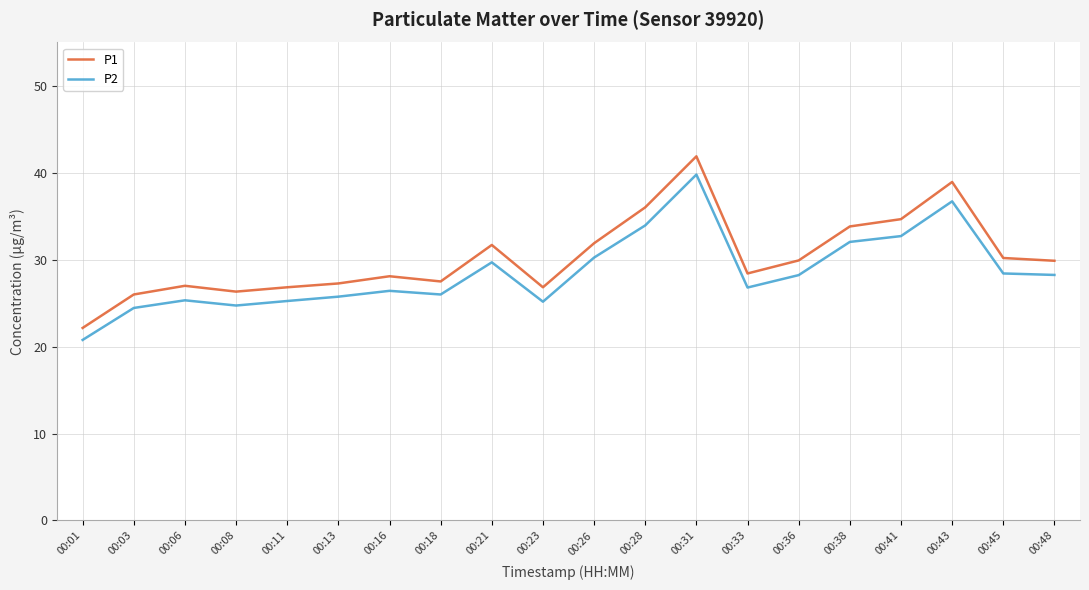

True or false: P1 has a value of 41.7 at 00:23.

False